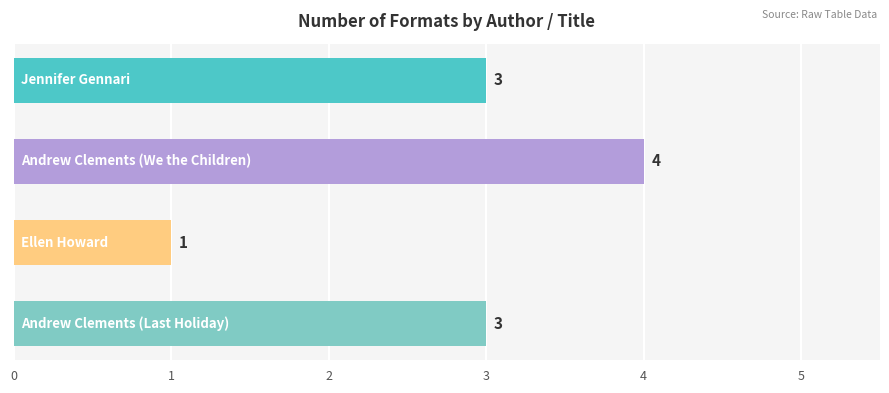

What is the sum of all values?

11